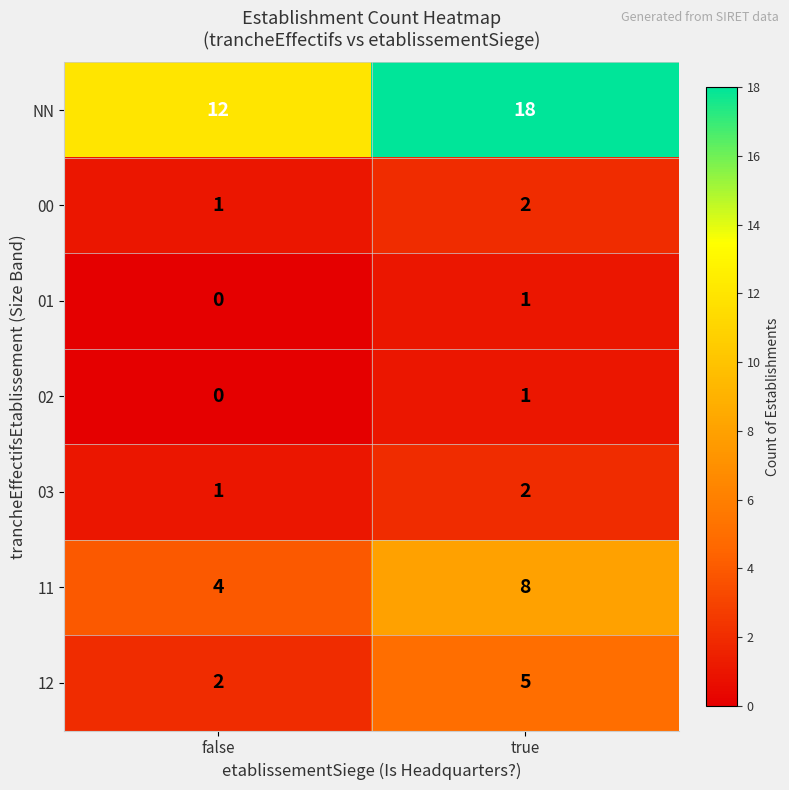

Which series has the largest range (max minus min)?

NN